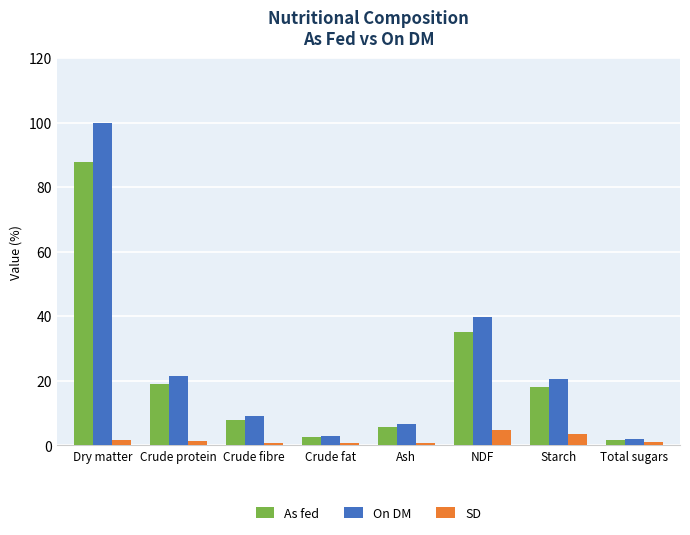

Which series has the largest total across all categories?

On DM